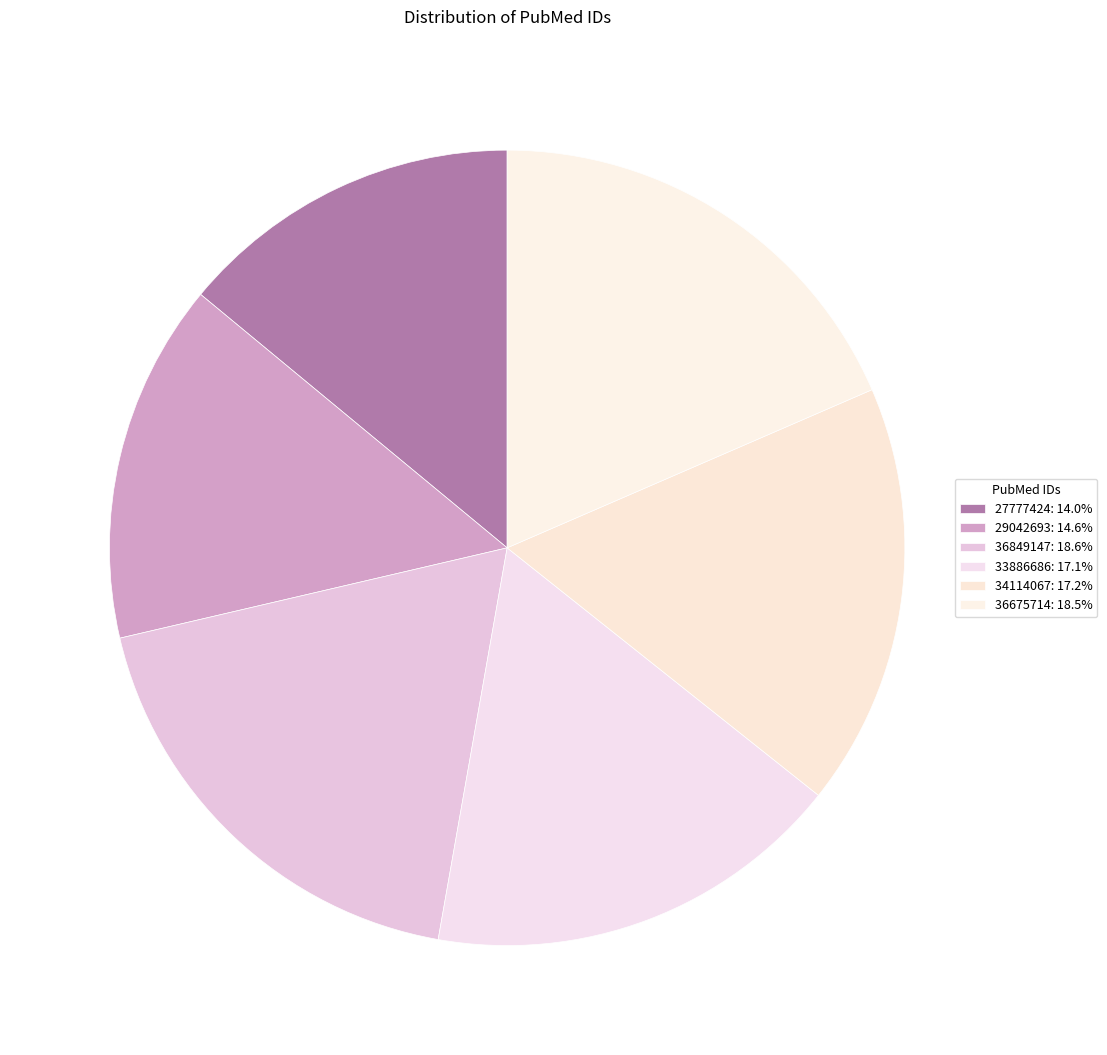

How many slices are in this pie chart?

6